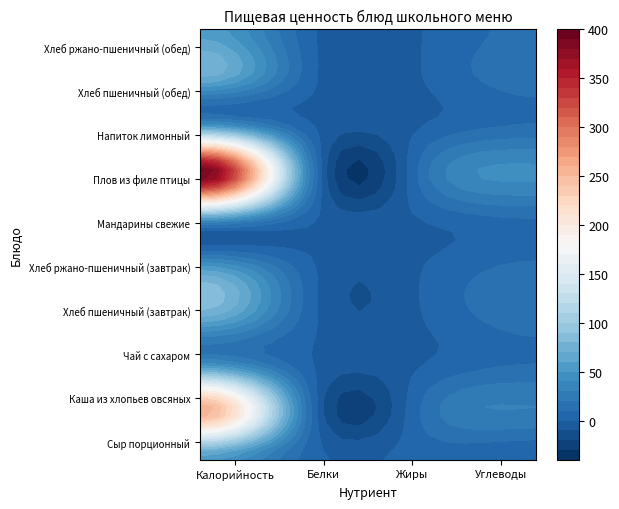

Reading right to left, transcribe all the data shown in this chart.

Сыр порционный: 0.0	4.0	4.0	52.0
Каша из хлопьев овсяных: 29.6	12.6	7.3	261.0
Чай с сахаром: 10.1	0.1	0.2	41.5
Хлеб пшеничный (завтрак): 14.9	0.3	2.3	71.2
Хлеб ржано-пшеничный (завтрак): 12.4	0.2	1.2	56.1
Мандарины свежие: 8.2	0.2	0.9	38.5
Плов из филе птицы: 42.5	15.9	20.7	395.8
Напиток лимонный: 10.5	0.0	0.1	42.6
Хлеб пшеничный (обед): 14.9	0.3	2.3	71.2
Хлеб ржано-пшеничный (обед): 12.4	0.2	1.2	56.1